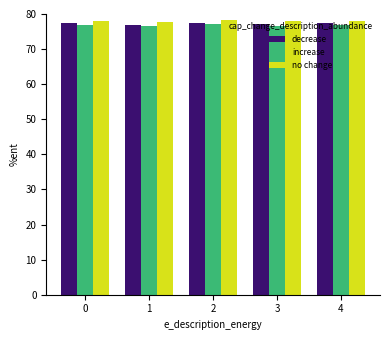

What is the greatest value displayed?

78.2